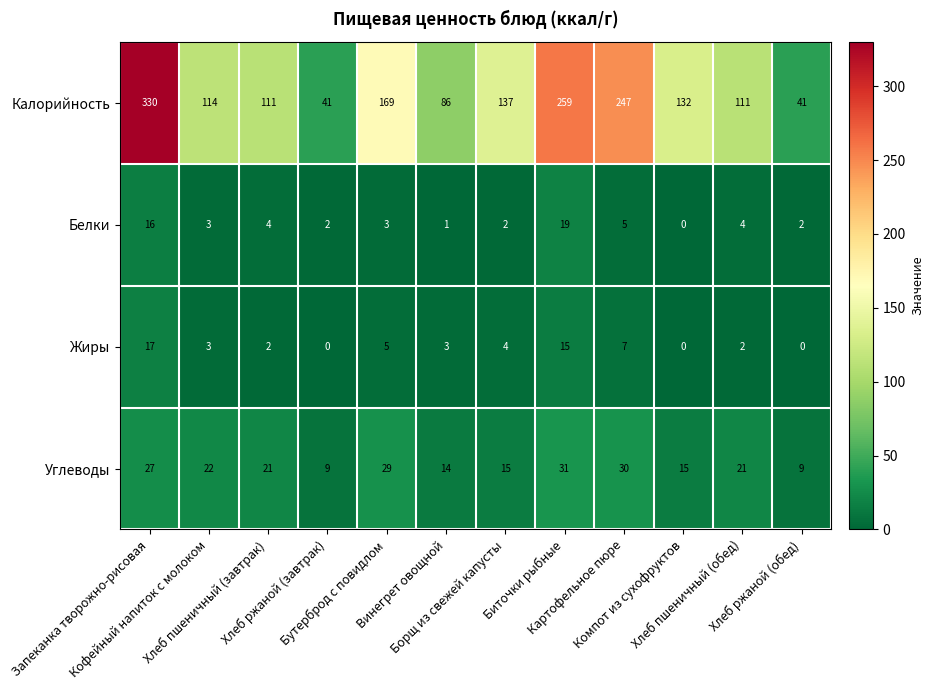

Which series has the largest range (max minus min)?

Калорийность